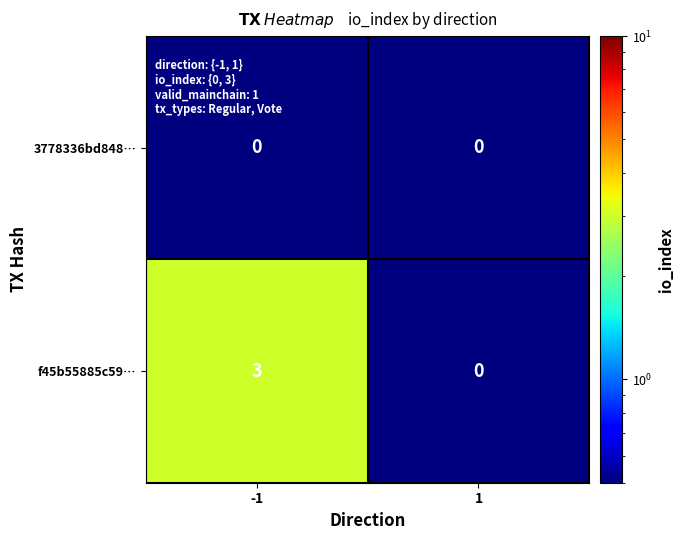

Which series has the widest spread of values?

f45b55885c59…